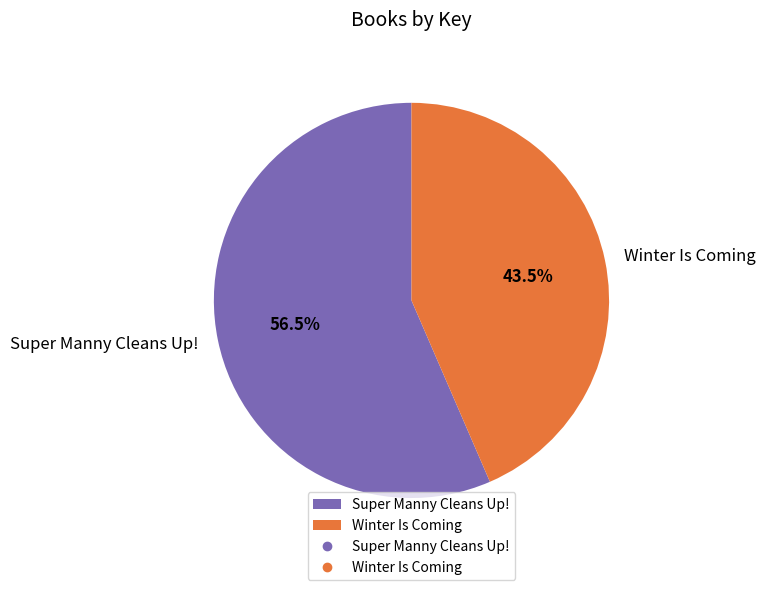

True or false: Super Manny Cleans Up! accounts for 70% of the total.

False